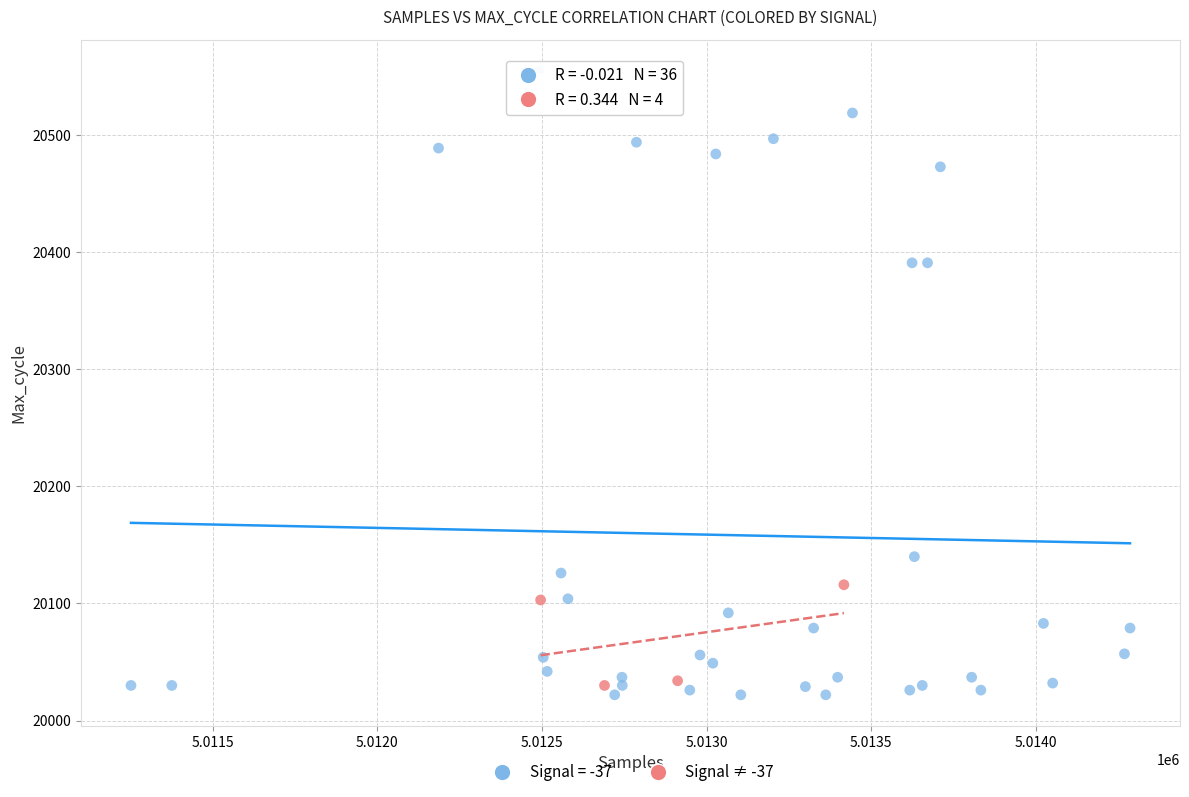

Which series contains the highest Y value?

Signal = -37